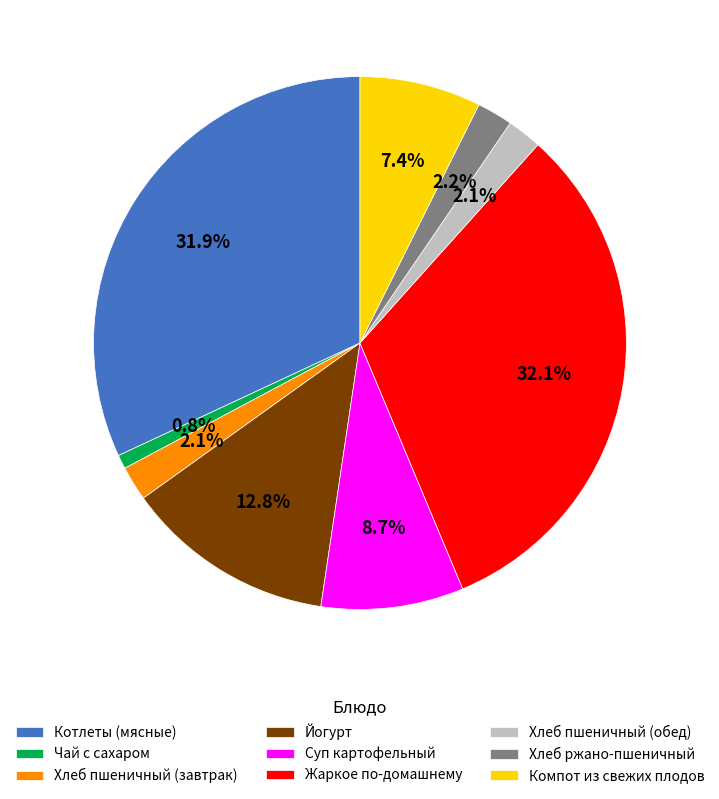

Is the sum of Суп картофельный and Компот из свежих плодов greater than half?

No